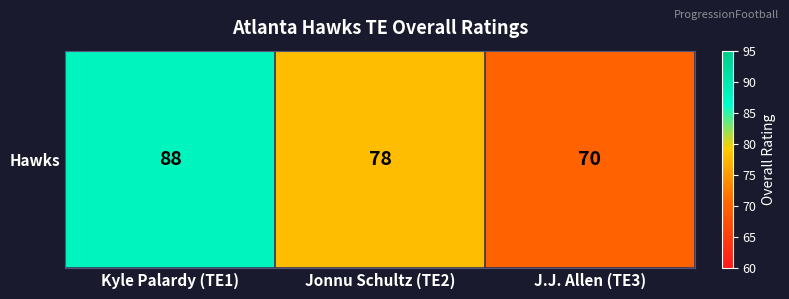

Reading left to right, list all the values displayed in this chart.

Kyle Palardy (TE1)=88	Jonnu Schultz (TE2)=78	J.J. Allen (TE3)=70